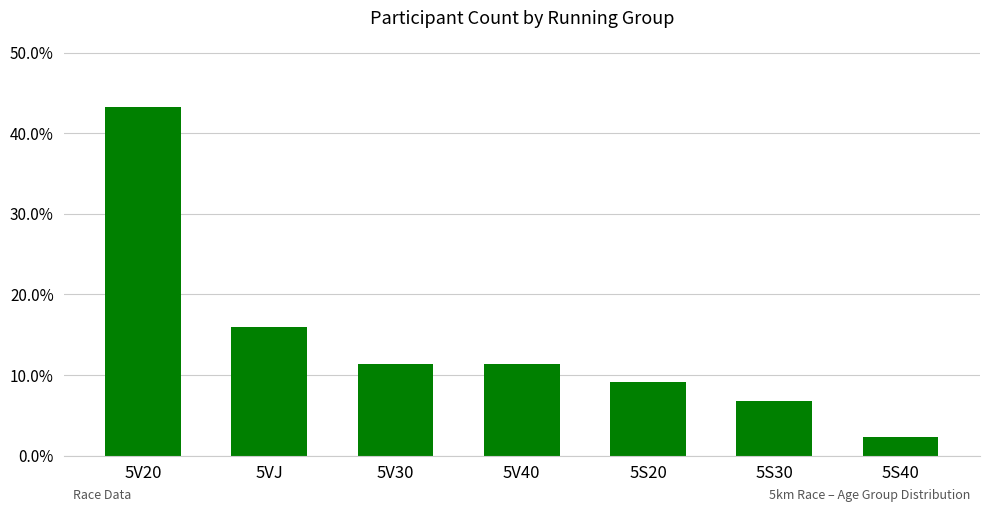

Is it true that the value at 5S40 is 0.0?

False